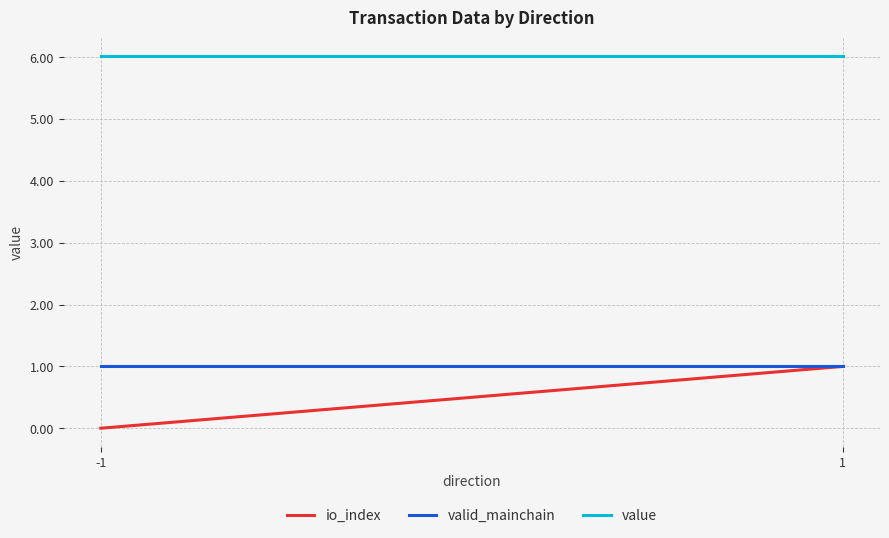

Which series has the largest range (max minus min)?

io_index